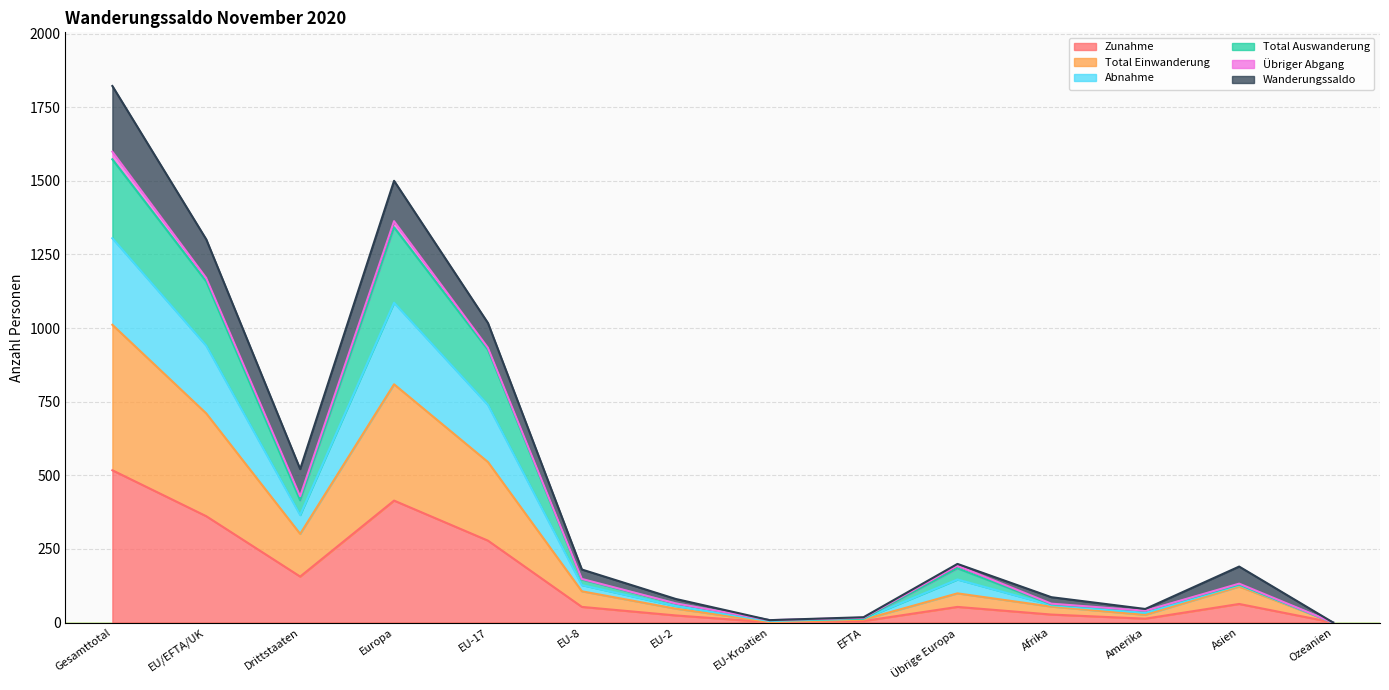

The value of Zunahme at Drittstaaten is 156. True or false?

True